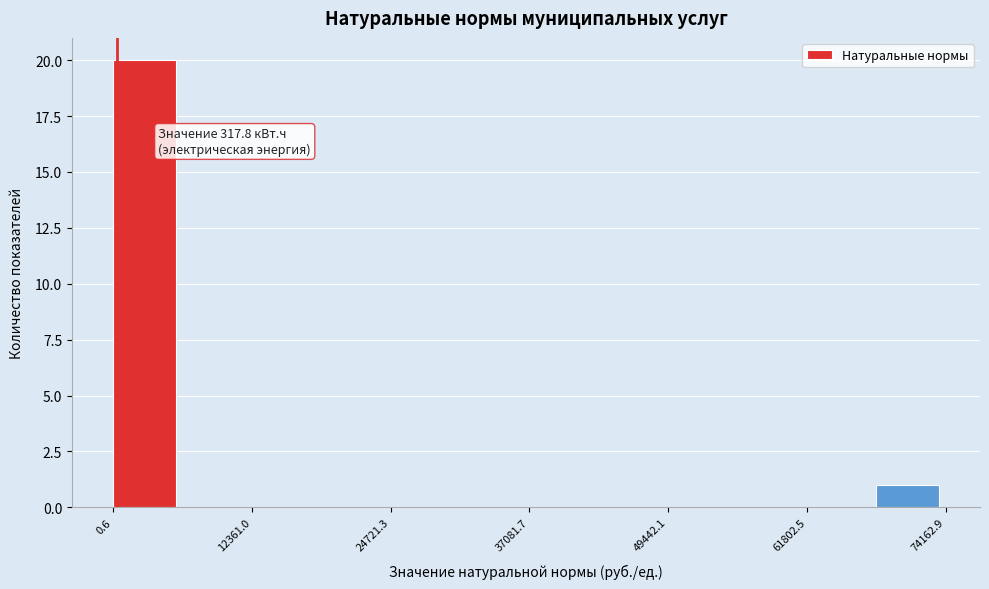

Read against the x-axis, roughly where is the centre of the tallest bar?

2000